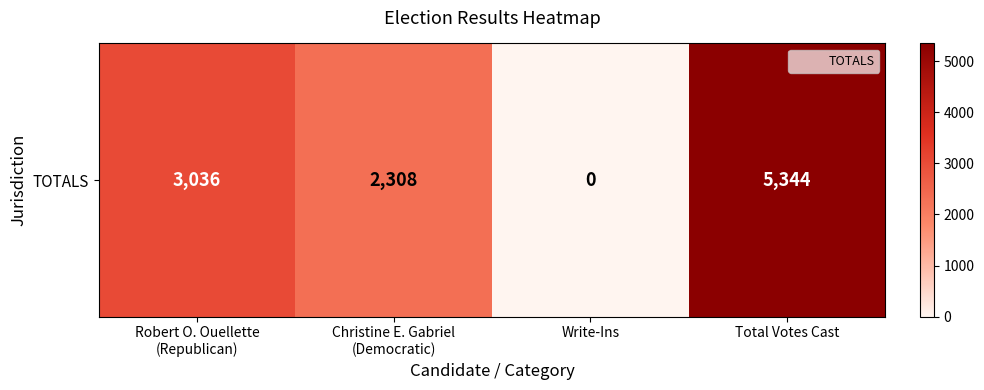

Reading left to right, what are all the values shown in this chart?

3036	2308	0	5344